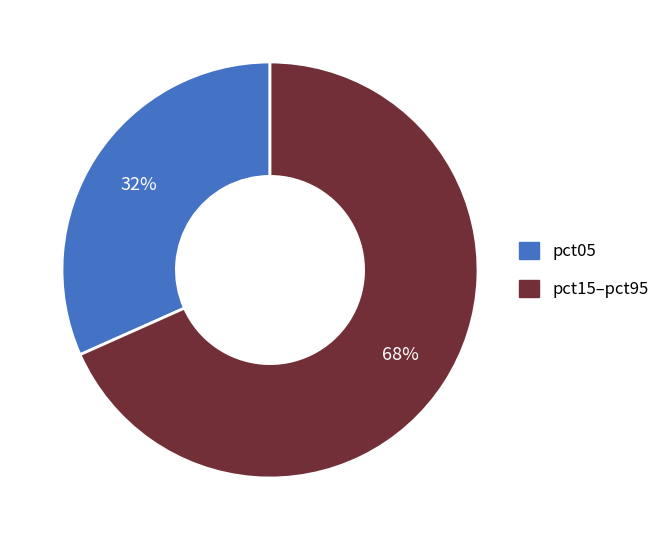

To the nearest percent, what is the average slice percentage?

50%